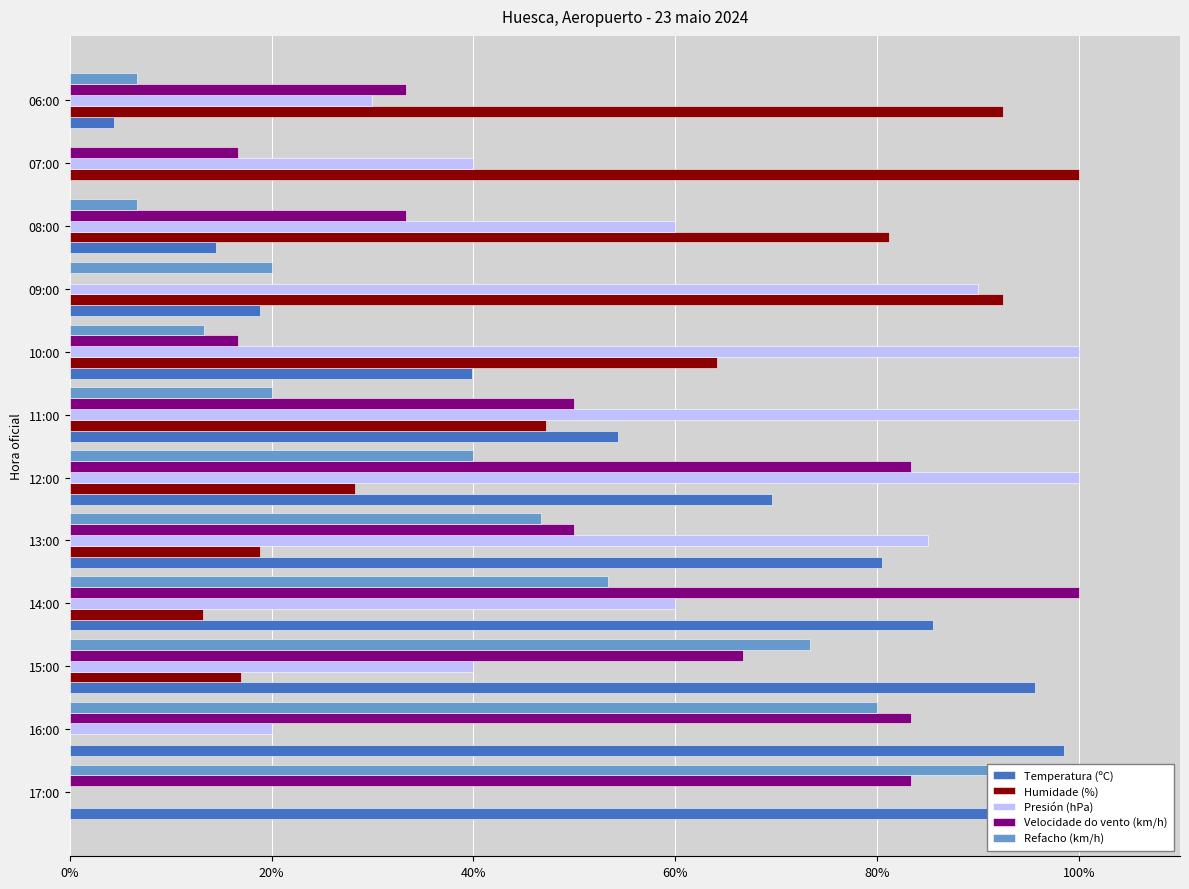

What is the difference between the maximum and minimum values in the Temperatura (ºC) series?

100.0